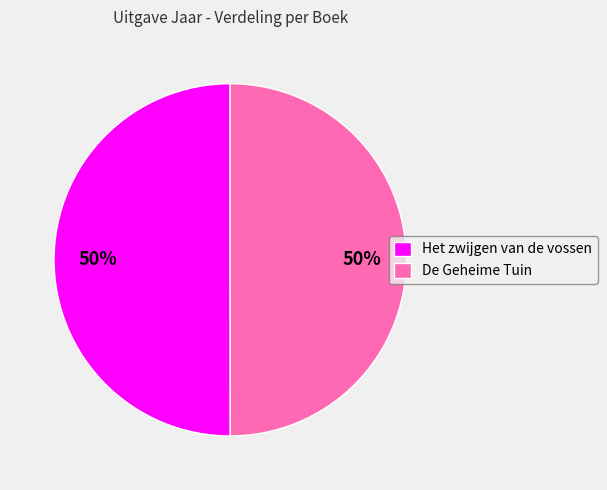

How many slices are in this pie chart?

2